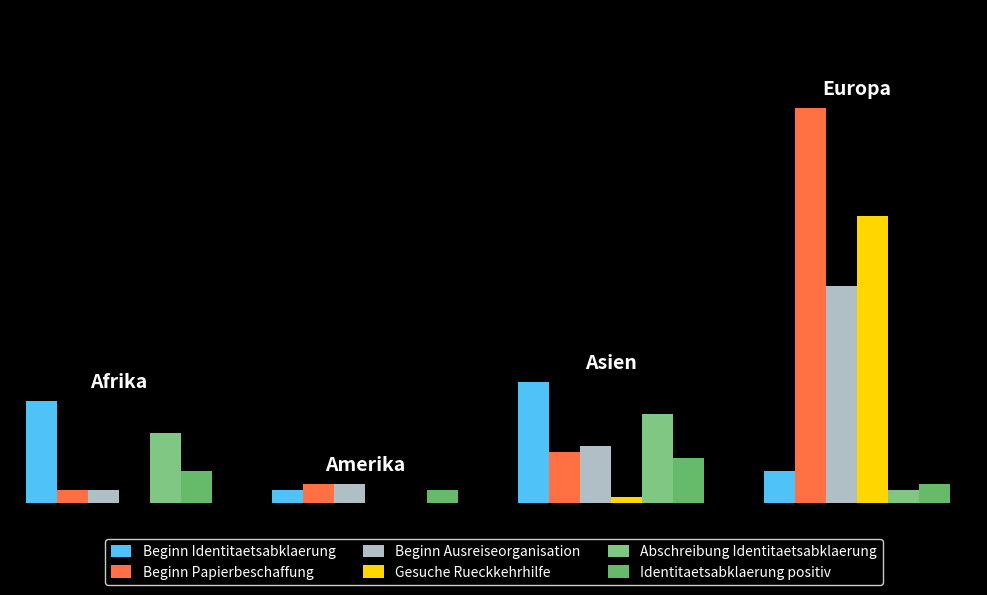

What is the approximate value of Beginn Papierbeschaffung at Amerika, to the nearest 5?

5